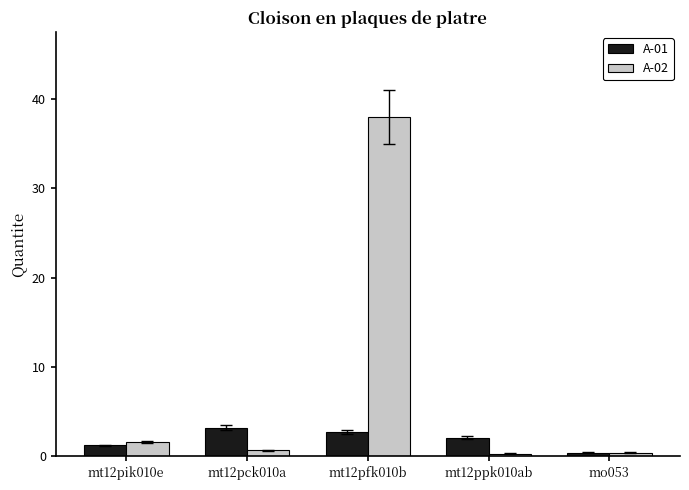

What is the approximate value of A-01 at mt12pik010e?

1.2